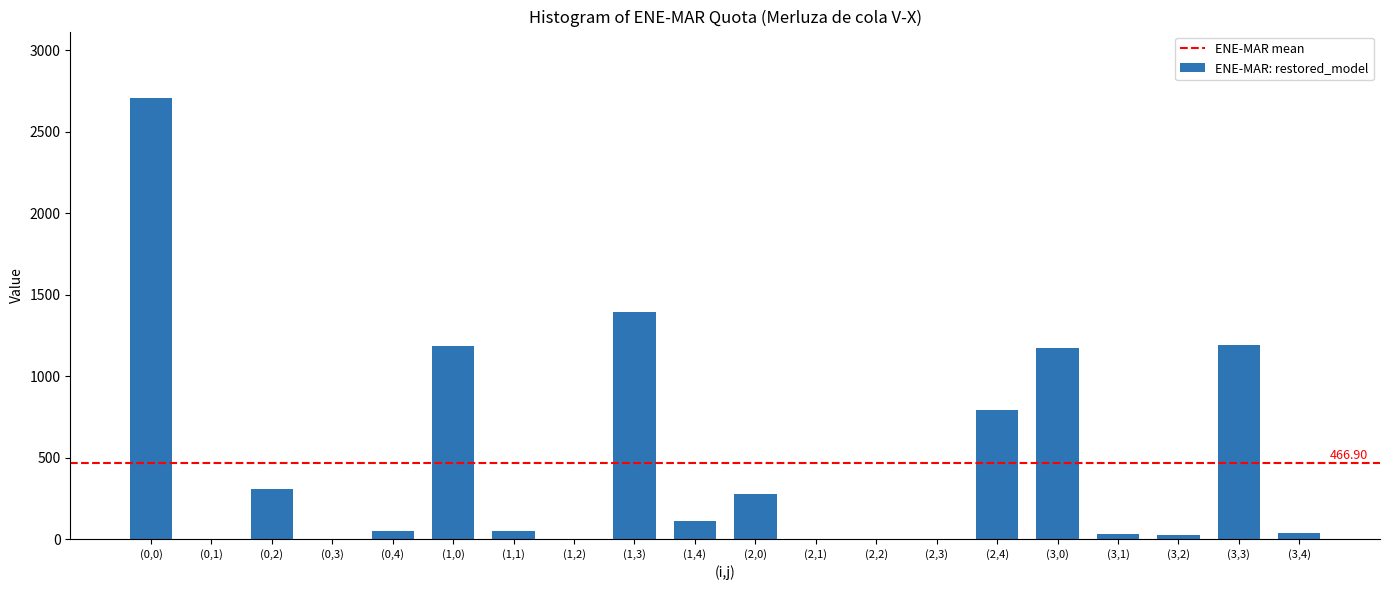

What is the ratio of the value at (2,4) to the value at (0,2)?

2.6